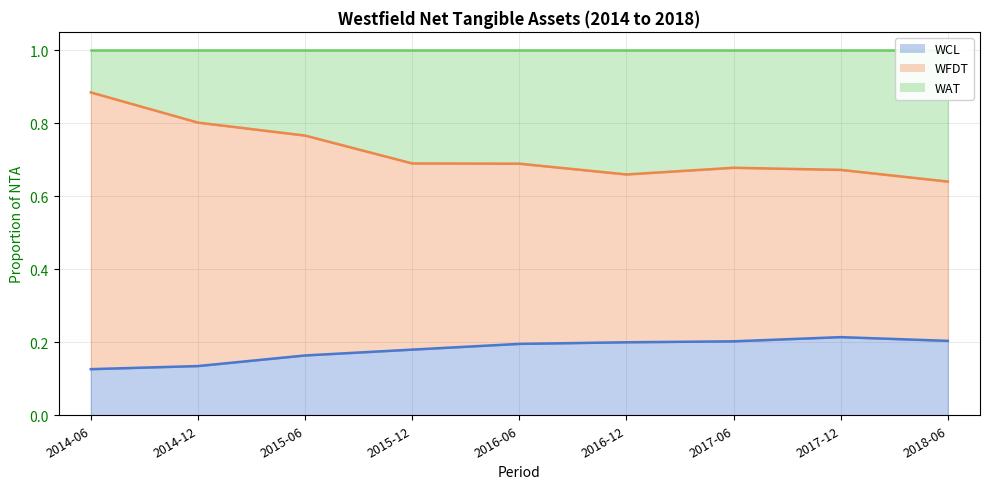

Which series has the largest range (max minus min)?

WFDT